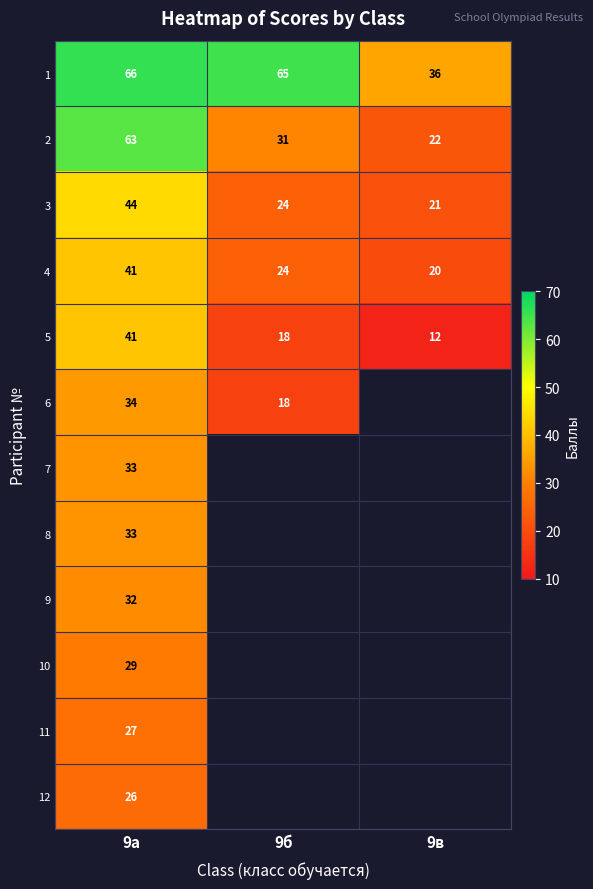

What is the spread (max minus min) of values at 9в?

24.0